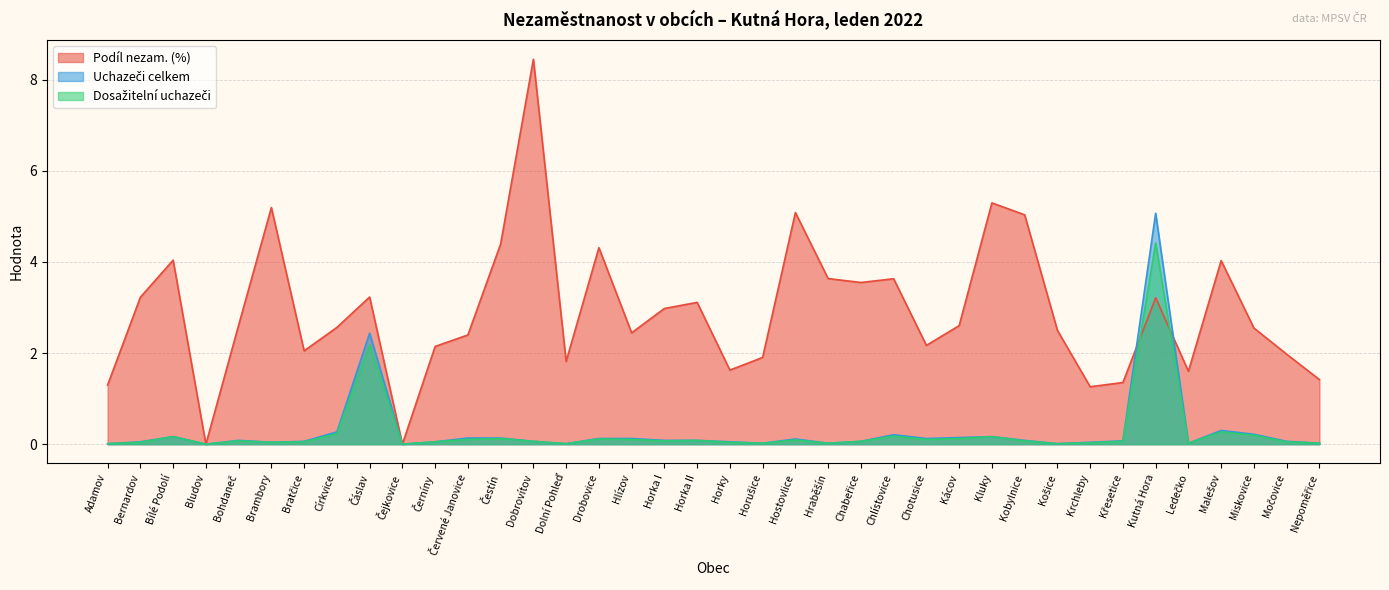

Reading left to right, transcribe all the data shown in this chart.

Podíl nezam. (%): Adamov=1.3	Bernardov=3.2	Bílé Podolí=4.0	Bludov=0.0	Bohdaneč=2.6	Brambory=5.2	Bratčice=2.0	Církvice=2.6	Čáslav=3.2	Čejkovice=0.0	Černíny=2.1	Červené Janovice=2.4	Čestín=4.4	Dobrovítov=8.5	Dolní Pohleď=1.8	Drobovice=4.3	Hlízov=2.4	Horka I=3.0	Horka II=3.1	Horky=1.6	Horušice=1.9	Hostovlice=5.1	Hraběšín=3.6	Chabeřice=3.5	Chlístovice=3.6	Chotusice=2.2	Kácov=2.6	Kluky=5.3	Kobylnice=5.0	Košice=2.5	Krchleby=1.3	Křesetice=1.4	Kutná Hora=3.2	Ledečko=1.6	Malešov=4.0	Miskovice=2.5	Močovice=2.0	Nepoměřice=1.4
Uchazeči celkem: Adamov=0.0	Bernardov=0.1	Bílé Podolí=0.2	Bludov=0.0	Bohdaneč=0.1	Brambory=0.0	Bratčice=0.1	Církvice=0.3	Čáslav=2.4	Čejkovice=0.0	Černíny=0.1	Červené Janovice=0.1	Čestín=0.1	Dobrovítov=0.1	Dolní Pohleď=0.0	Drobovice=0.1	Hlízov=0.1	Horka I=0.1	Horka II=0.1	Horky=0.1	Horušice=0.0	Hostovlice=0.1	Hraběšín=0.0	Chabeřice=0.1	Chlístovice=0.2	Chotusice=0.1	Kácov=0.1	Kluky=0.2	Kobylnice=0.1	Košice=0.0	Krchleby=0.0	Křesetice=0.1	Kutná Hora=5.1	Ledečko=0.0	Malešov=0.3	Miskovice=0.2	Močovice=0.1	Nepoměřice=0.0
Dosažitelní uchazeči: Adamov=0.0	Bernardov=0.0	Bílé Podolí=0.2	Bludov=0.0	Bohdaneč=0.1	Brambory=0.0	Bratčice=0.1	Církvice=0.2	Čáslav=2.2	Čejkovice=0.0	Černíny=0.1	Červené Janovice=0.1	Čestín=0.1	Dobrovítov=0.1	Dolní Pohleď=0.0	Drobovice=0.1	Hlízov=0.1	Horka I=0.1	Horka II=0.1	Horky=0.0	Horušice=0.0	Hostovlice=0.1	Hraběšín=0.0	Chabeřice=0.1	Chlístovice=0.2	Chotusice=0.1	Kácov=0.1	Kluky=0.2	Kobylnice=0.1	Košice=0.0	Krchleby=0.0	Křesetice=0.1	Kutná Hora=4.4	Ledečko=0.0	Malešov=0.3	Miskovice=0.2	Močovice=0.1	Nepoměřice=0.0